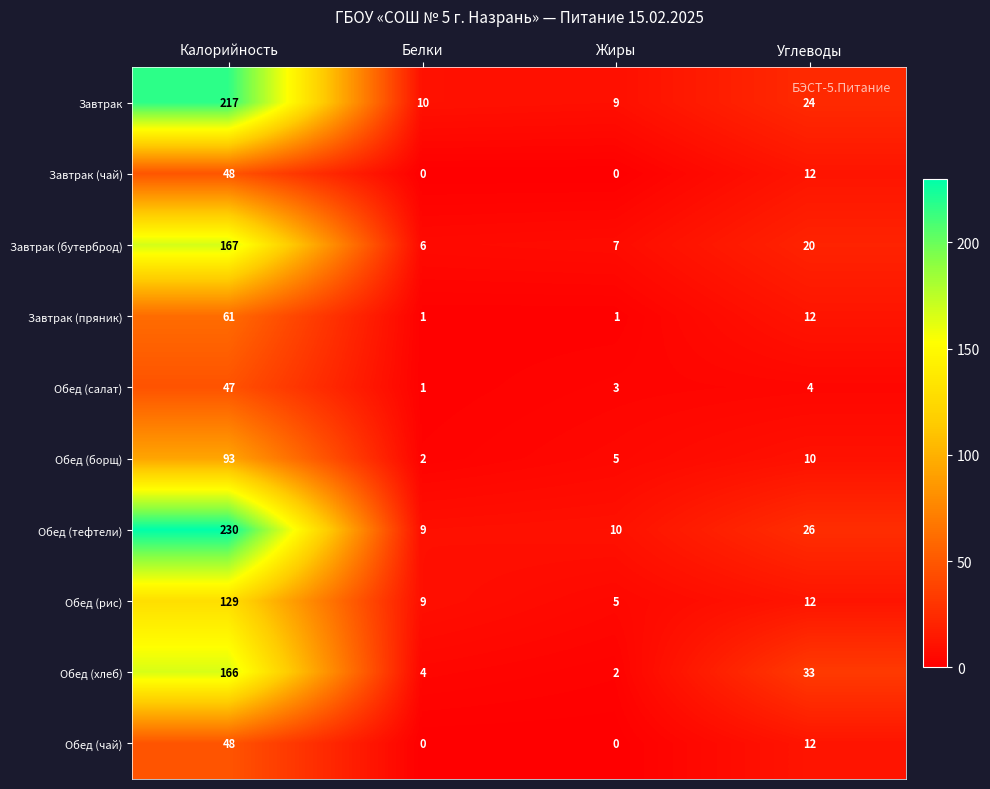

Is it true that Обед (чай) equals 19 at Углеводы?

False